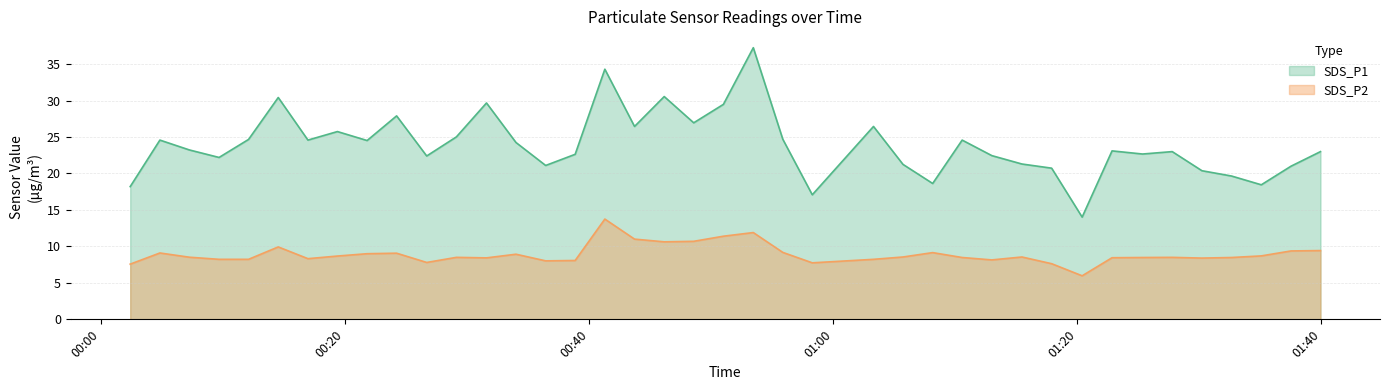

List the series in order of their peak value, highest first.

SDS_P1, SDS_P2